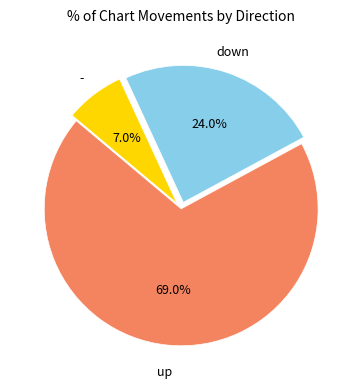

Does any single category account for the majority?

Yes